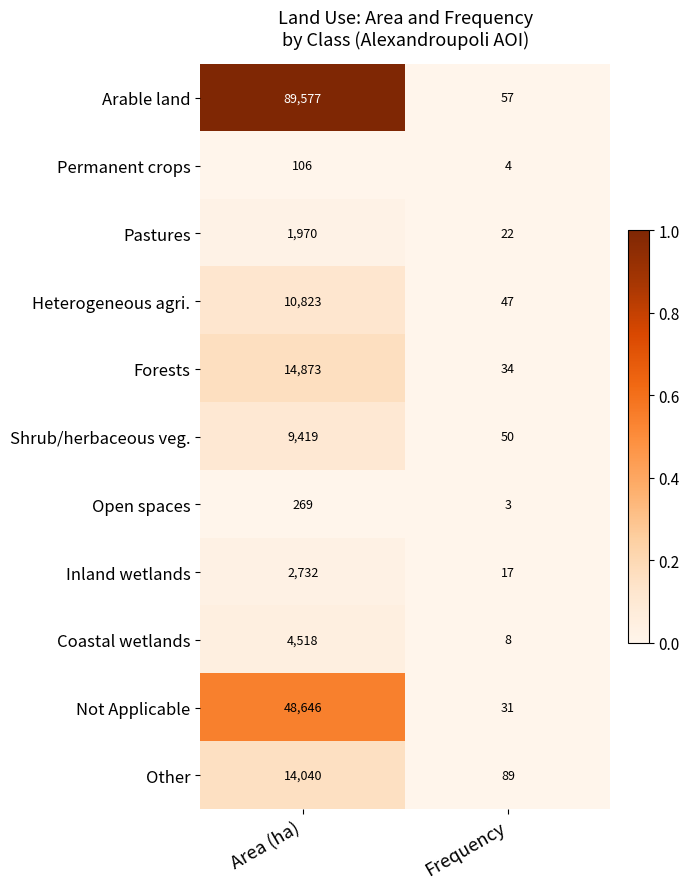

How many series are shown in this chart?

11